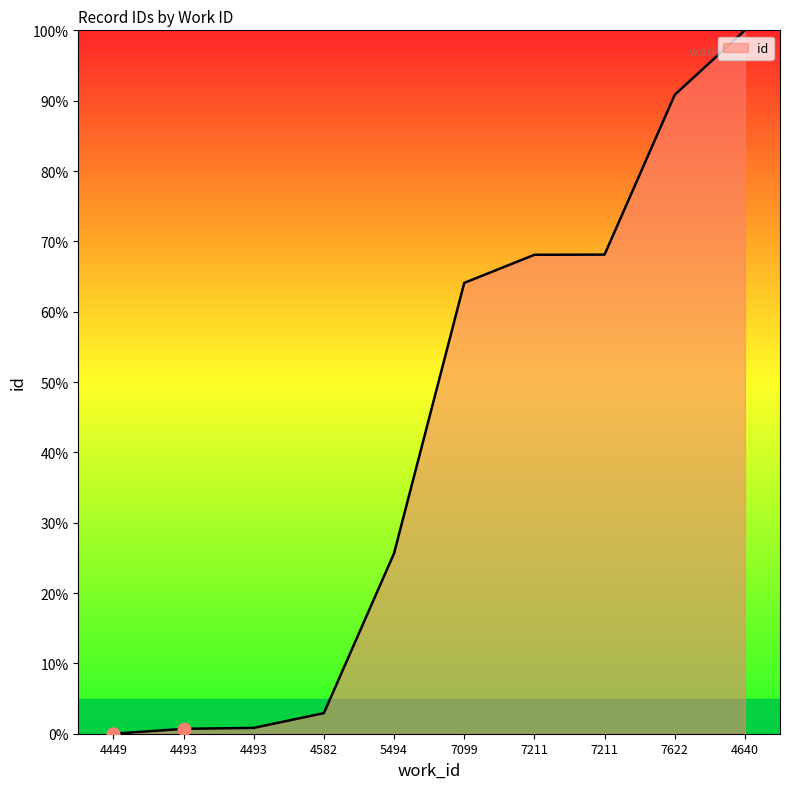

Which has a higher value, 4449 or 7211?

7211